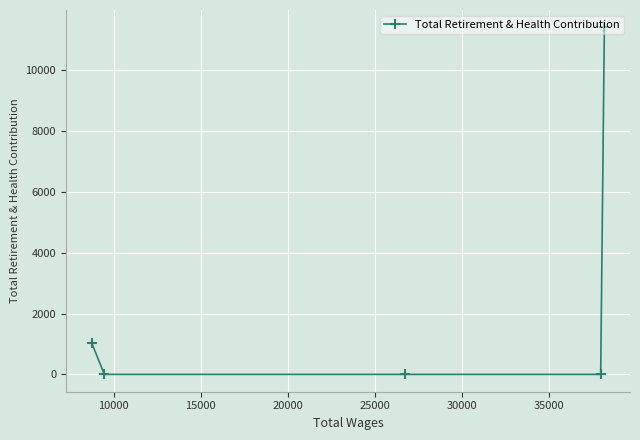

True or false: the data has more than 1 interior local peaks.

False